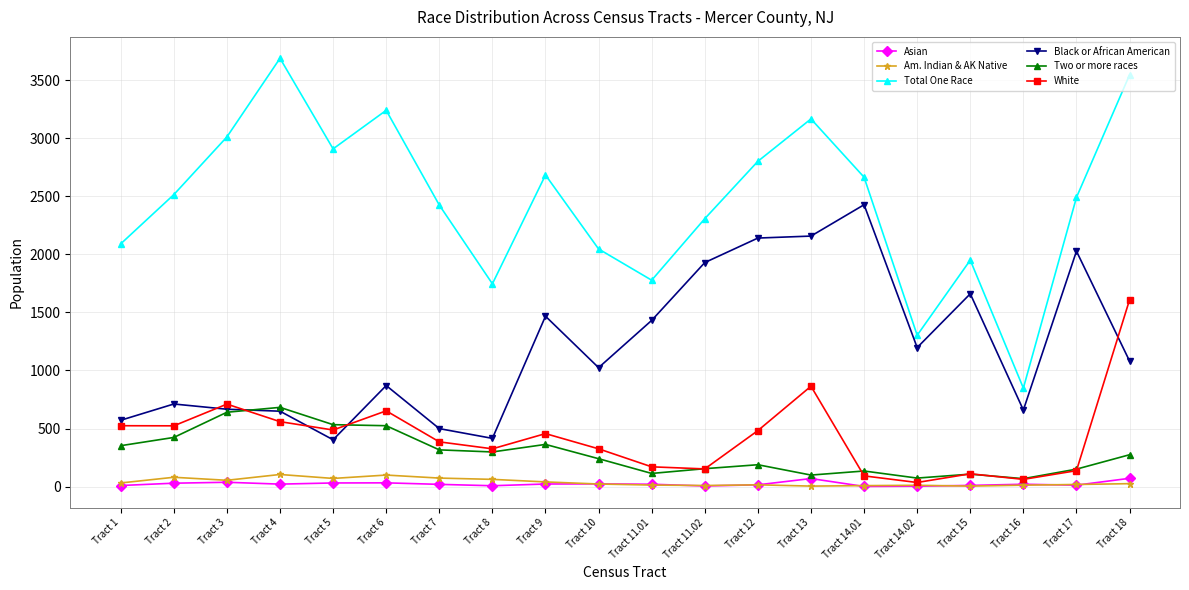

What is the label of the 20th point from the left?

Tract 18